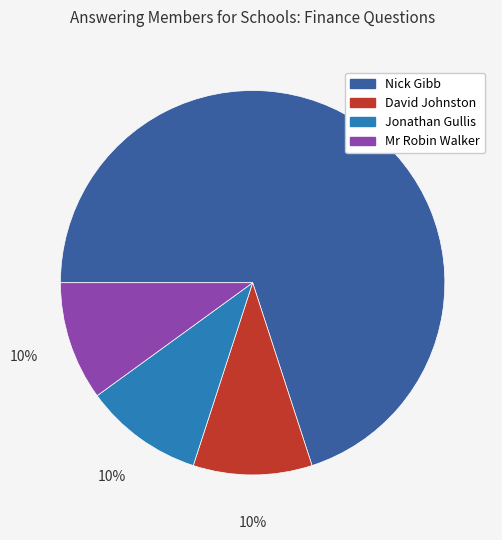

True or false: Nick Gibb accounts for 70% of the total.

True